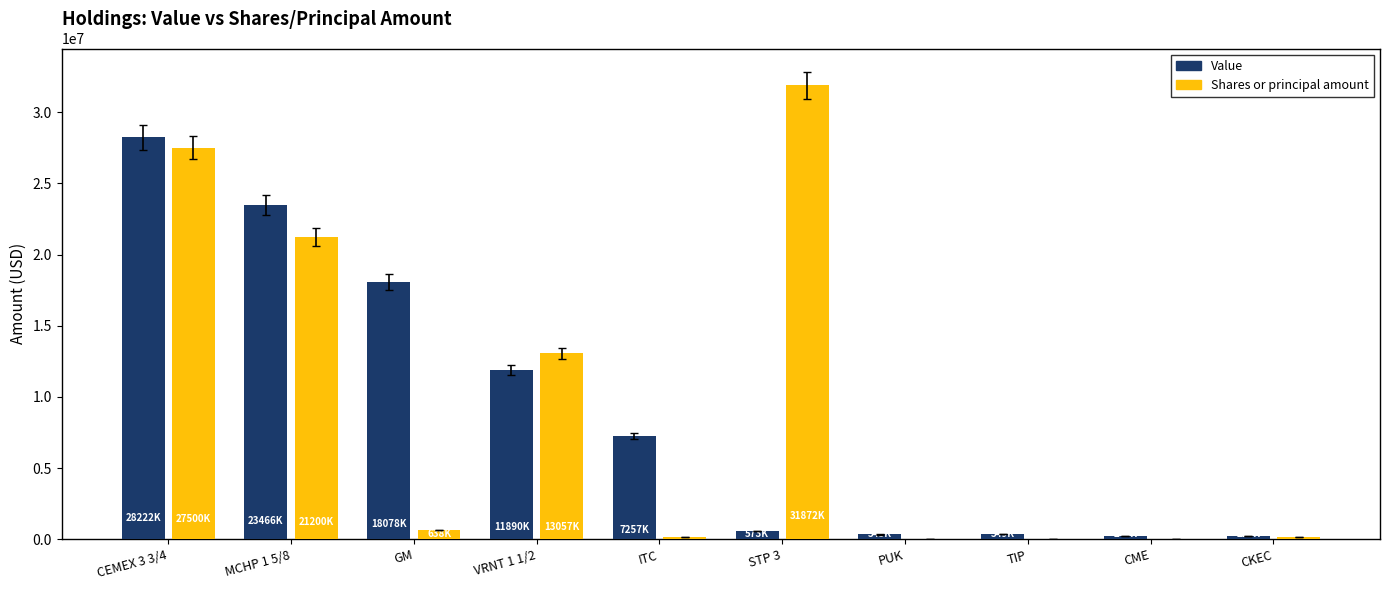

At which label does Value first exceed 7257000?

CEMEX 3 3/4